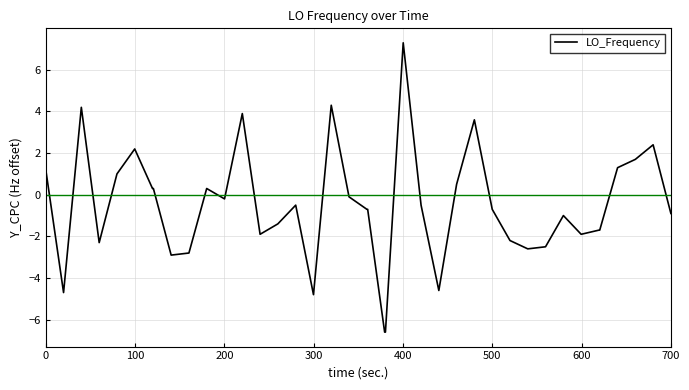

What is the difference between the maximum and minimum values?

13.9